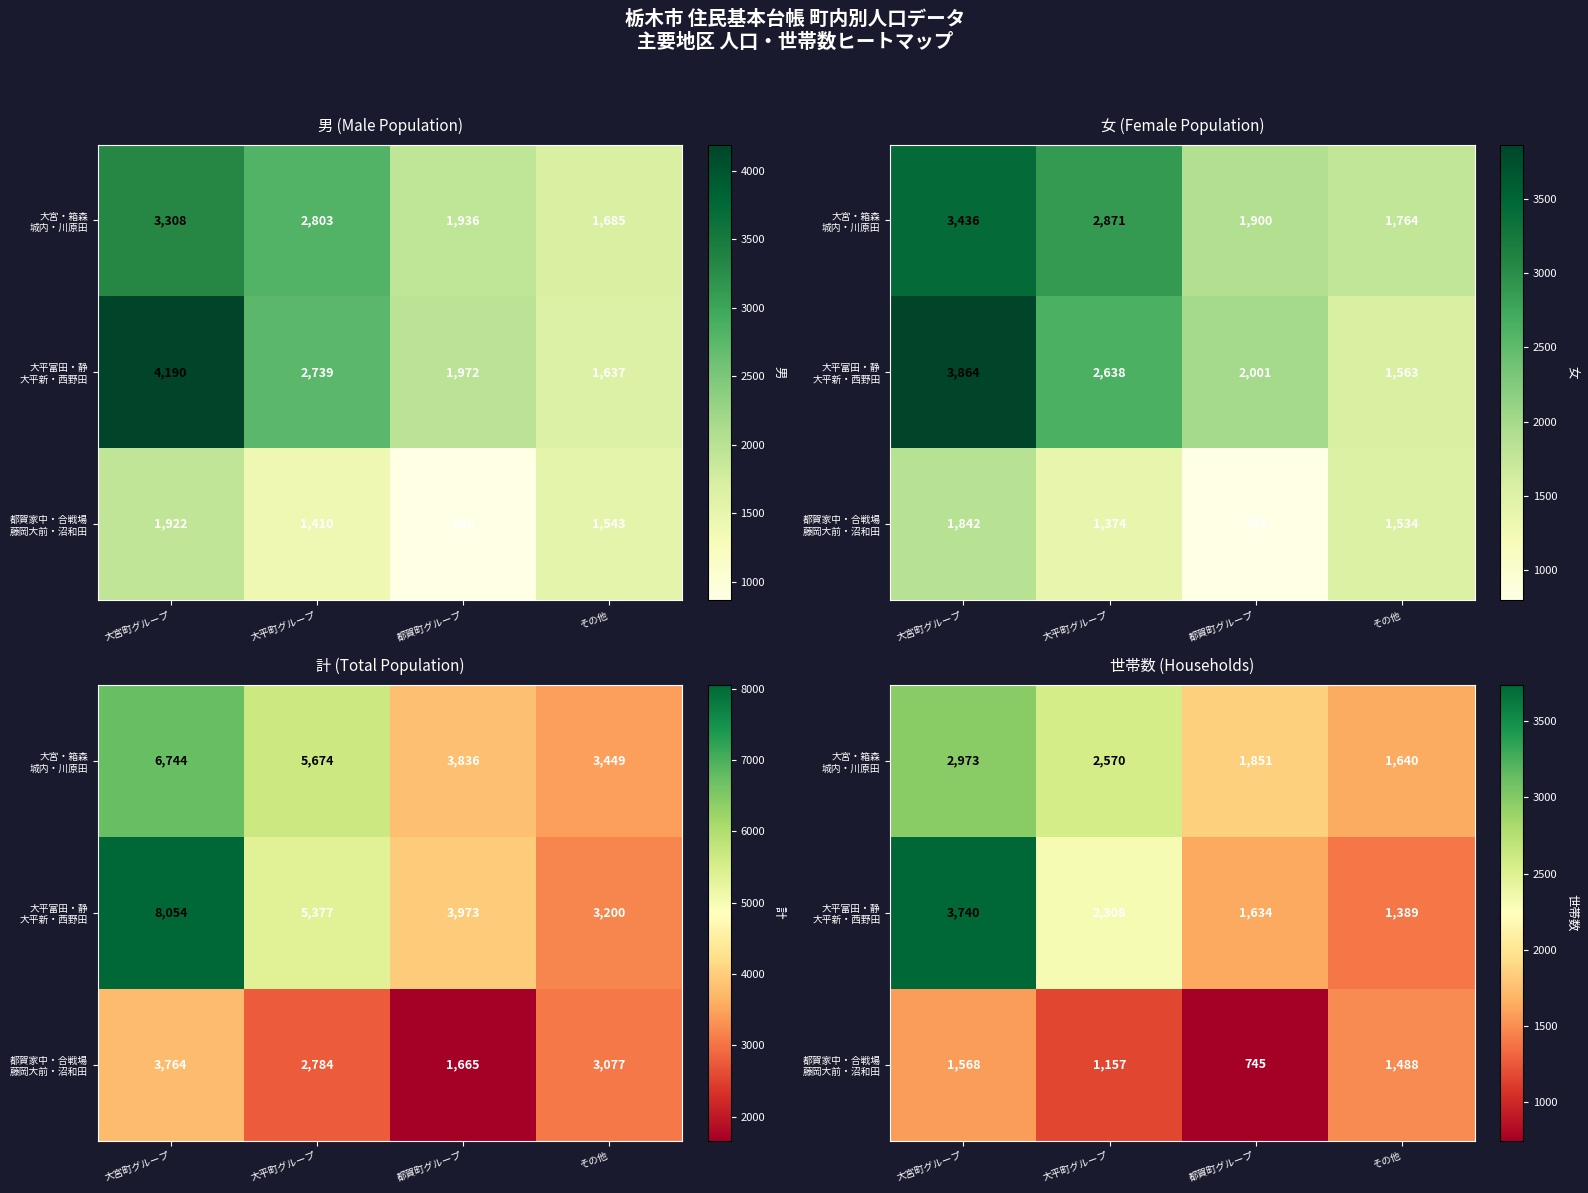

At how many categories does at least one series exceed 933?

4